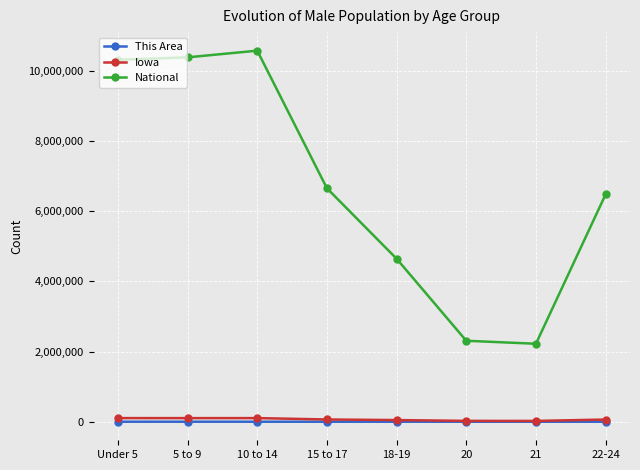

What is the value of the National point at the 1st from the left?

10319427